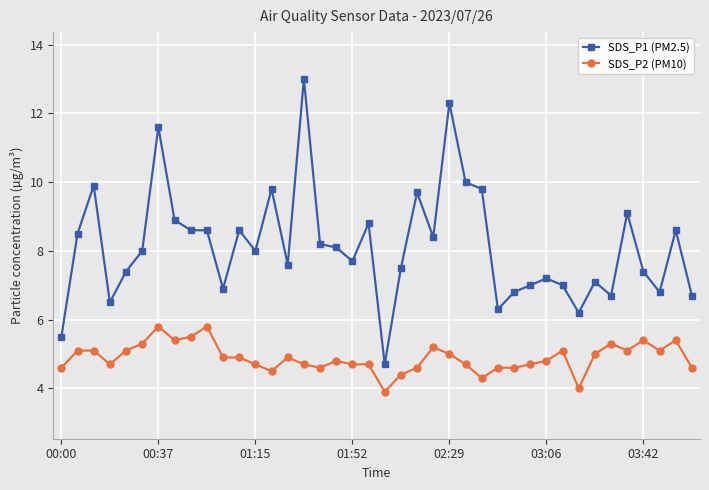

True or false: SDS_P1 (PM2.5) and SDS_P2 (PM10) intersect in this chart.

False